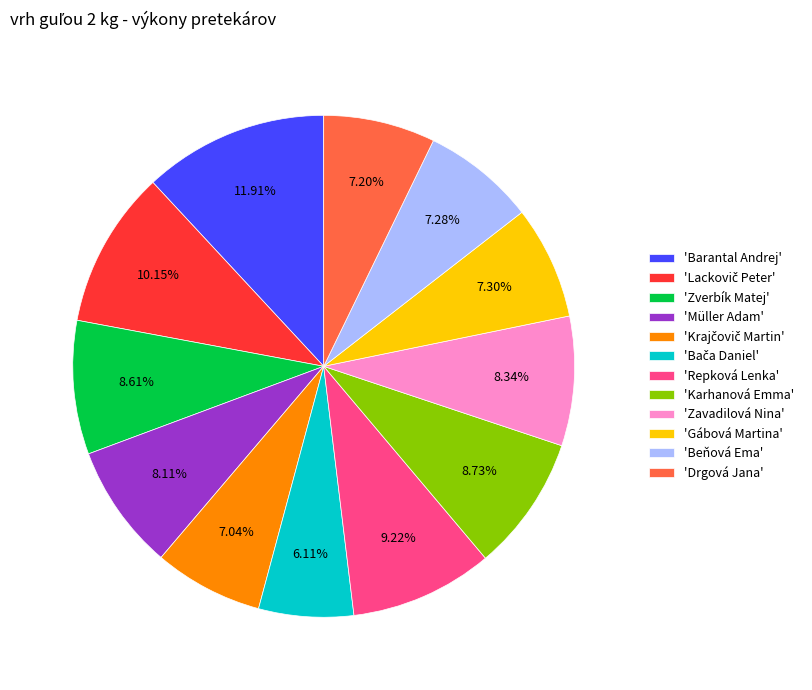

What is the ratio of the value at 'Zverbík Matej' to the value at 'Barantal Andrej'?

0.7